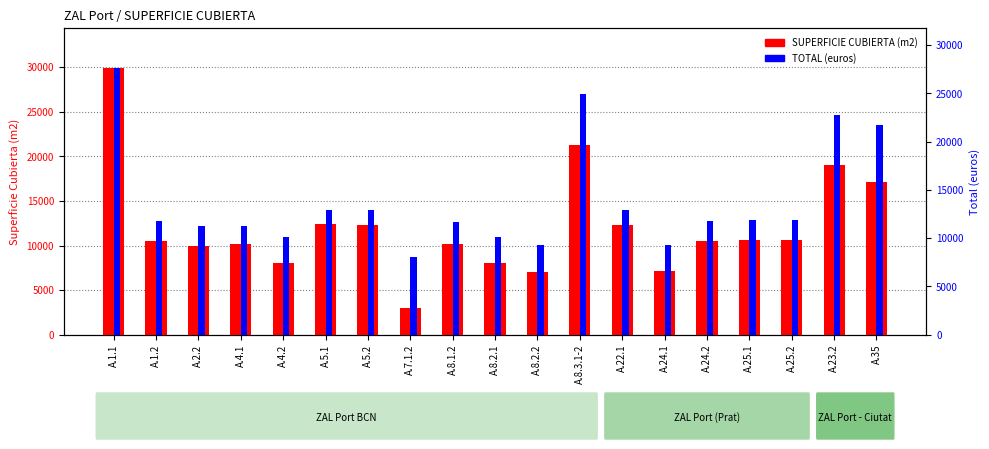

Which series has the largest total across all categories?

TOTAL